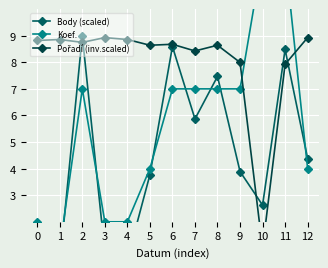

At which label is Pořadí (inv.scaled) closest to 4?

10